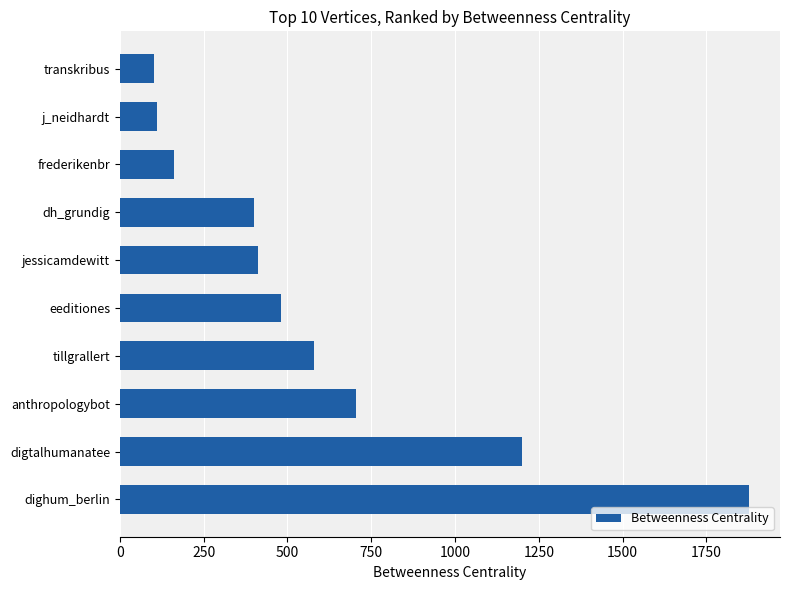

Does the chart contain stacked bars?

No